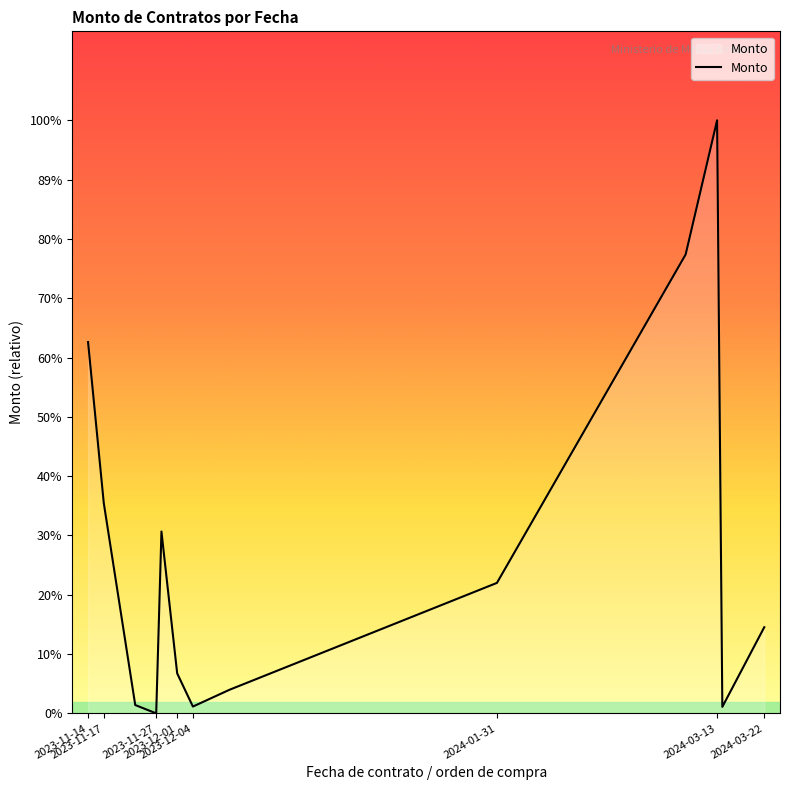

True or false: there are more than 1 points higher than both neighbors.

True